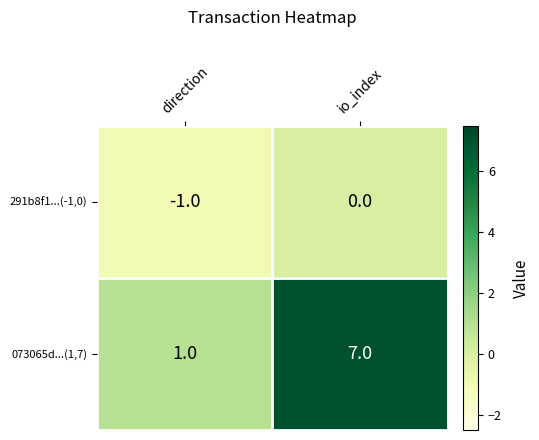

At which label is 073065d...(1,7) closest to 4?

direction